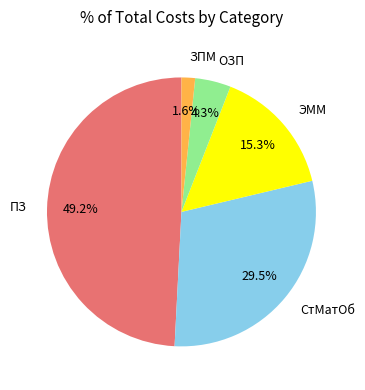

Combined, do ЗПМ and ЭММ account for over 50%?

No